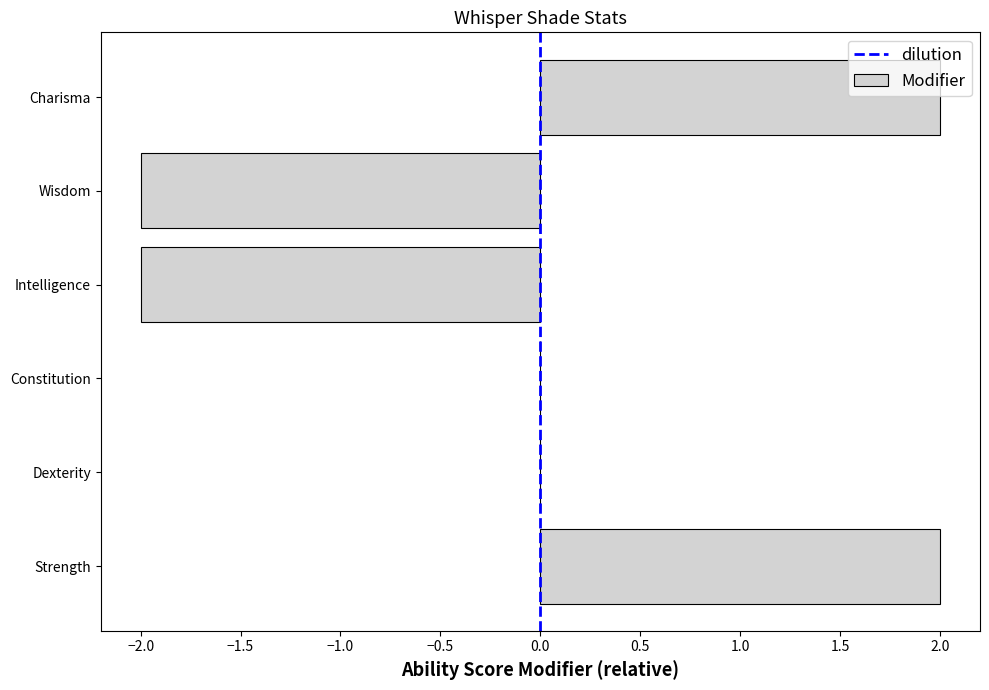

How many series are shown in this chart?

1